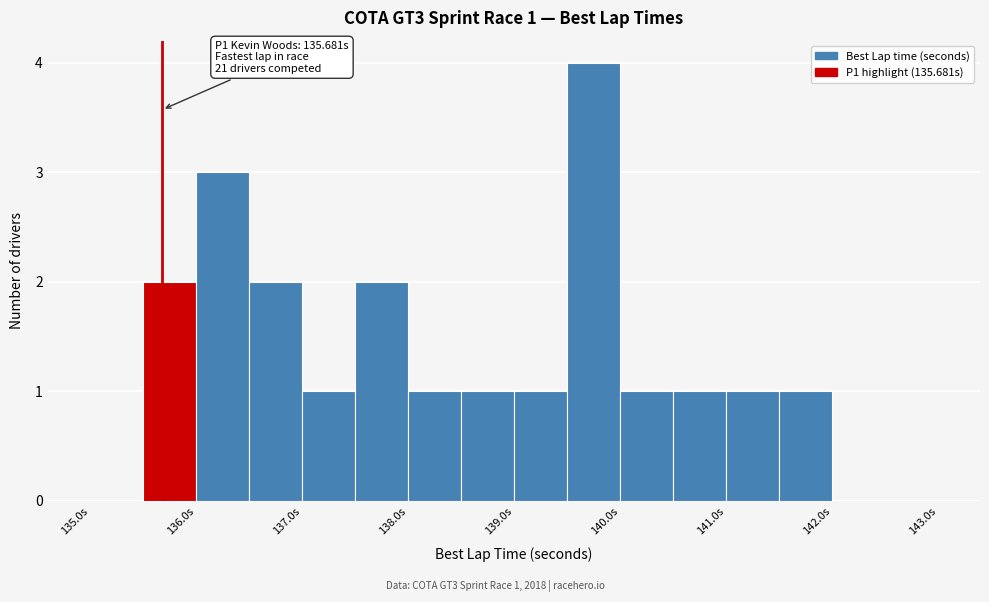

Over which range of the x-axis is the bar tallest?

139.5 to 140.0